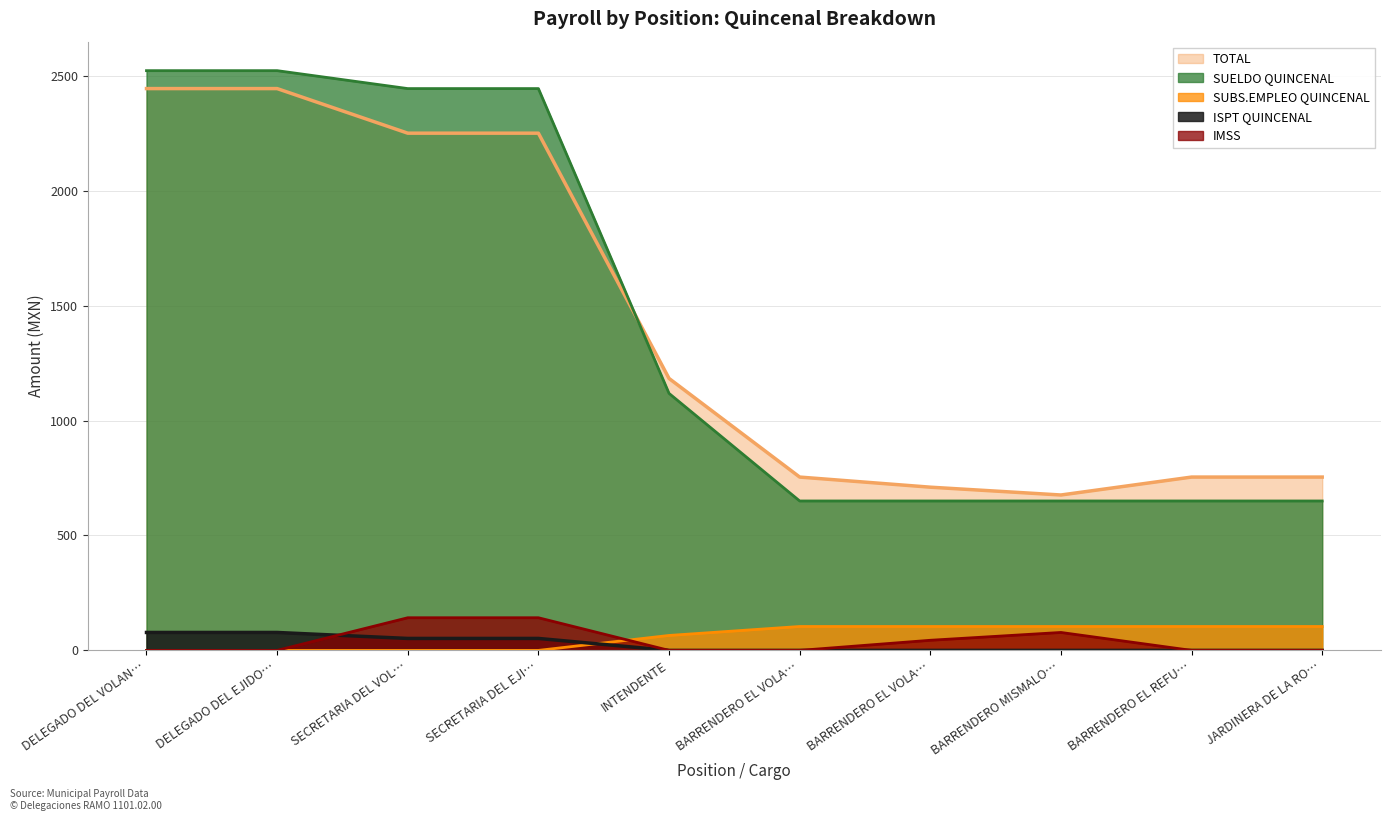

What is the label of the 1st point from the left?

DELEGADO DEL VOLAN…